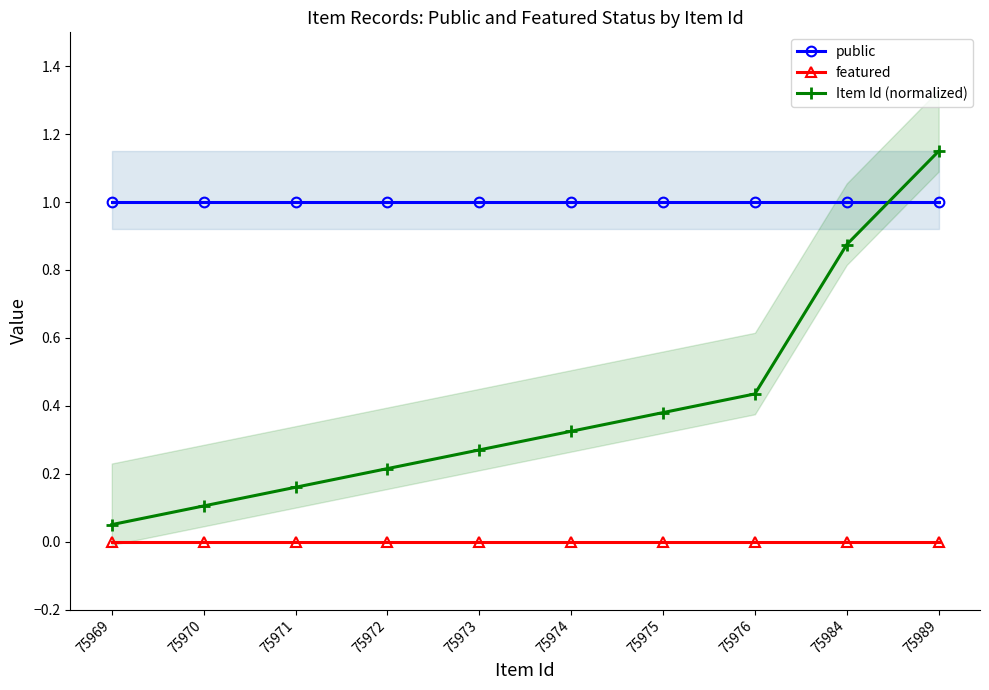

Where is public nearest to the value 1?

75969